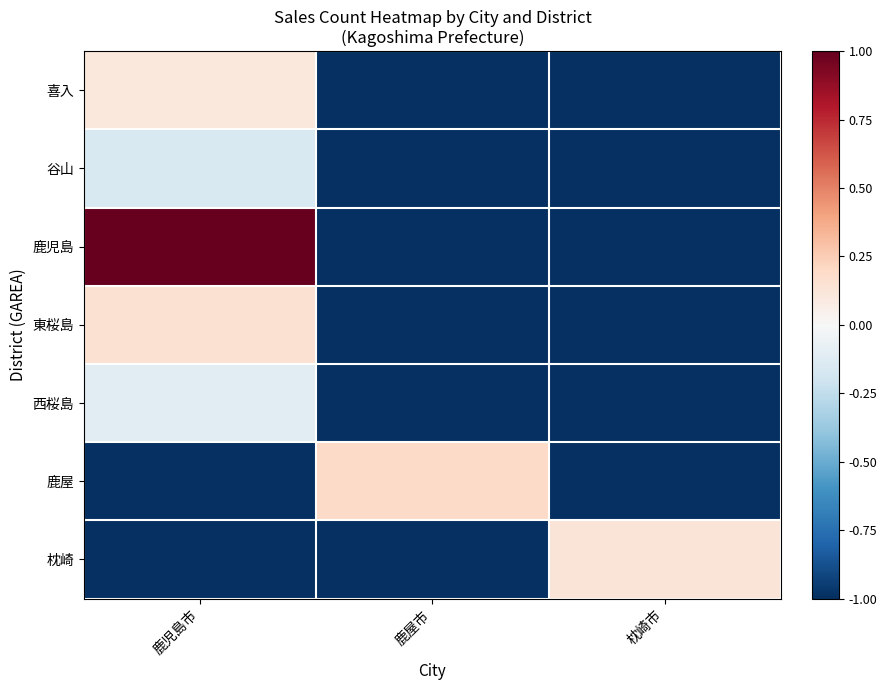

Which category has the highest value across all series?

鹿児島市